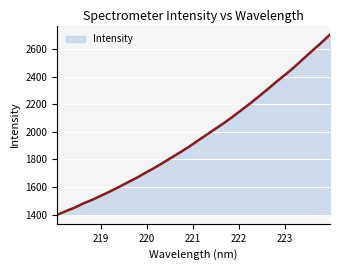

What is the difference between the maximum and minimum values?

1306.0